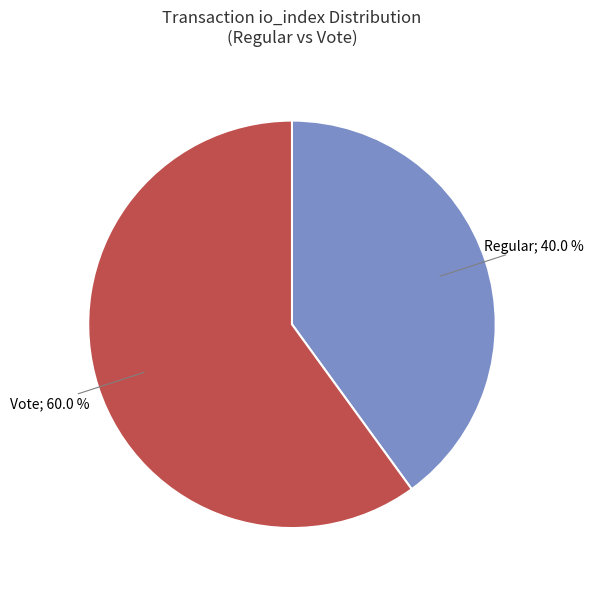

Is there a majority slice in this chart?

Yes